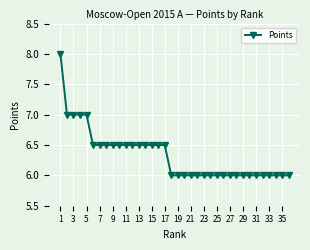

What is the difference between the maximum and second lowest values?

2.0